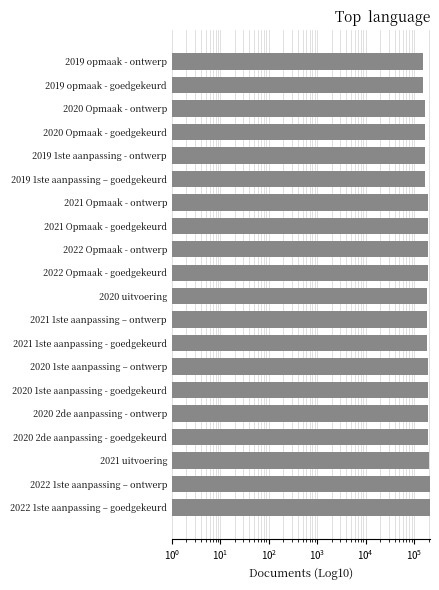

What is the difference between the second highest and second lowest values?

60295